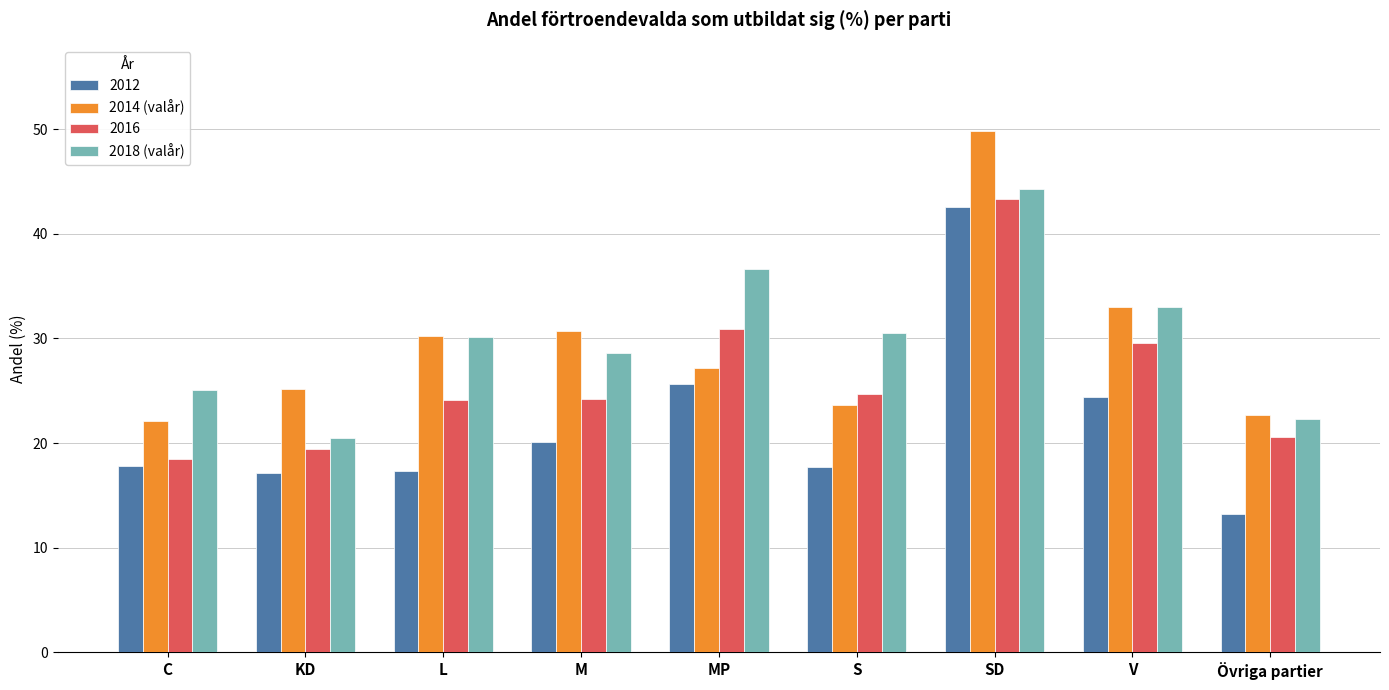

What are all the series names shown in the legend?

2012, 2014 (valår), 2016, 2018 (valår)